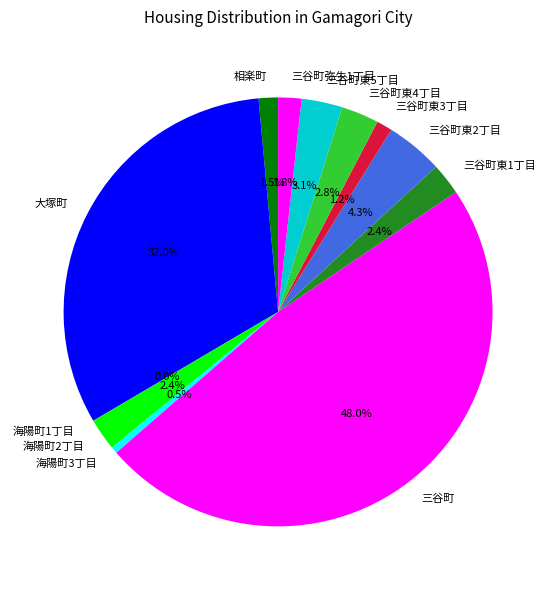

True or false: 大塚町 accounts for 32% of the total.

True